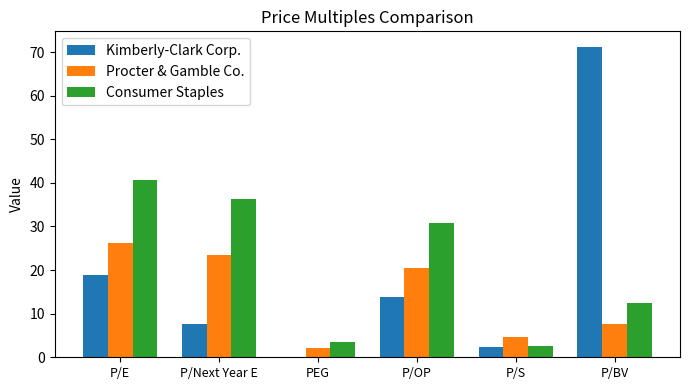

What value does the Consumer Staples series have at P/E?

40.7